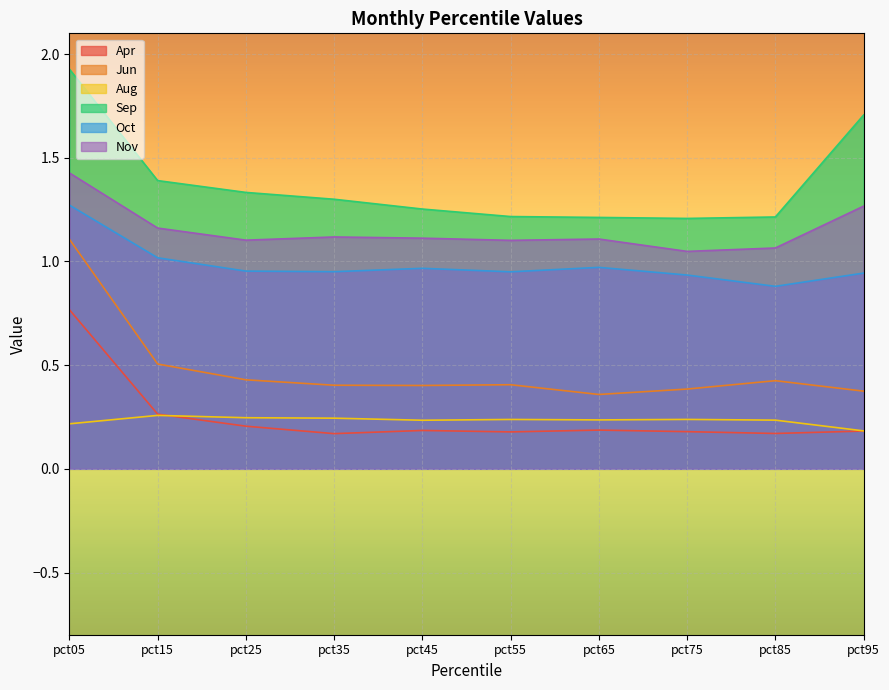

List the labels in order of Aug value, smallest first.

pct95, pct05, pct45, pct85, pct65, pct55, pct75, pct35, pct25, pct15